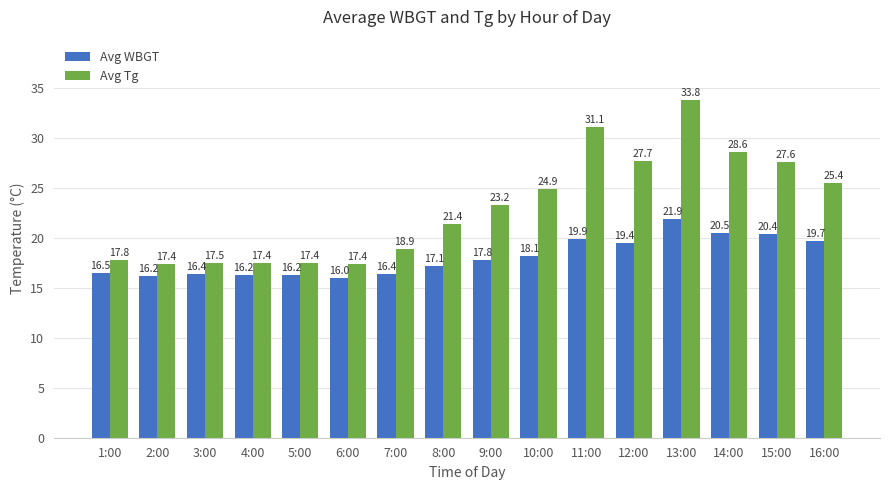

The Avg Tg series shows 46.4 at 14:00. True or false?

False